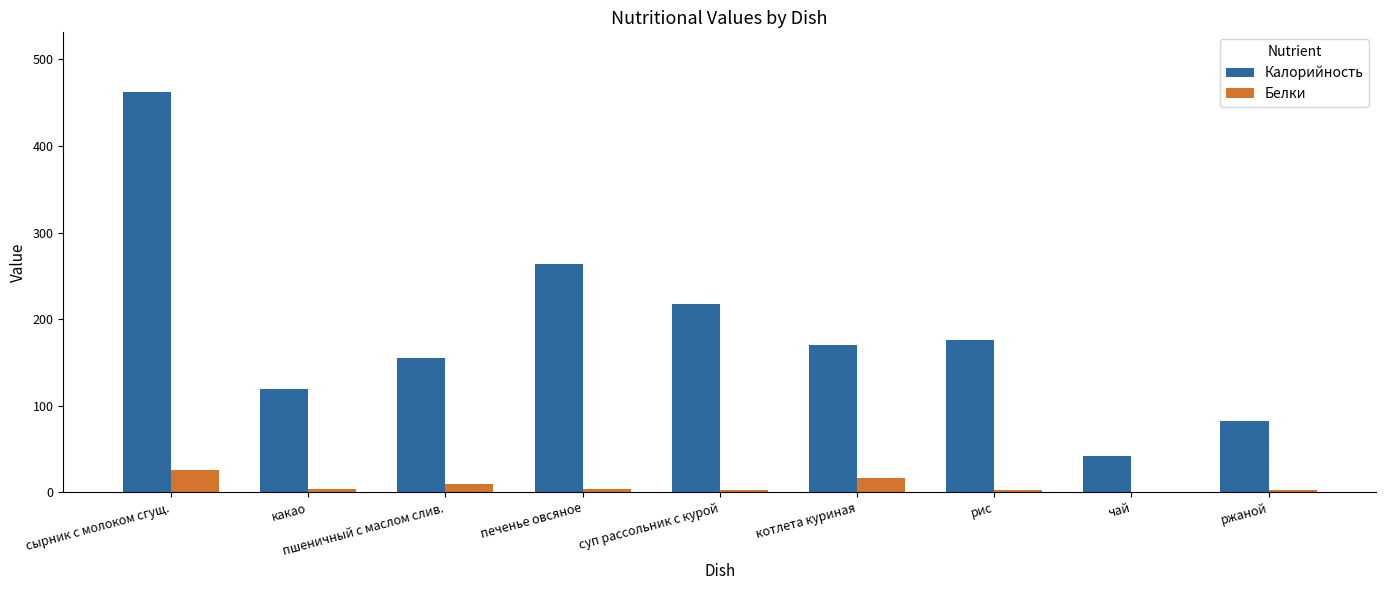

The value of Калорийность at какао is 119.0. True or false?

True